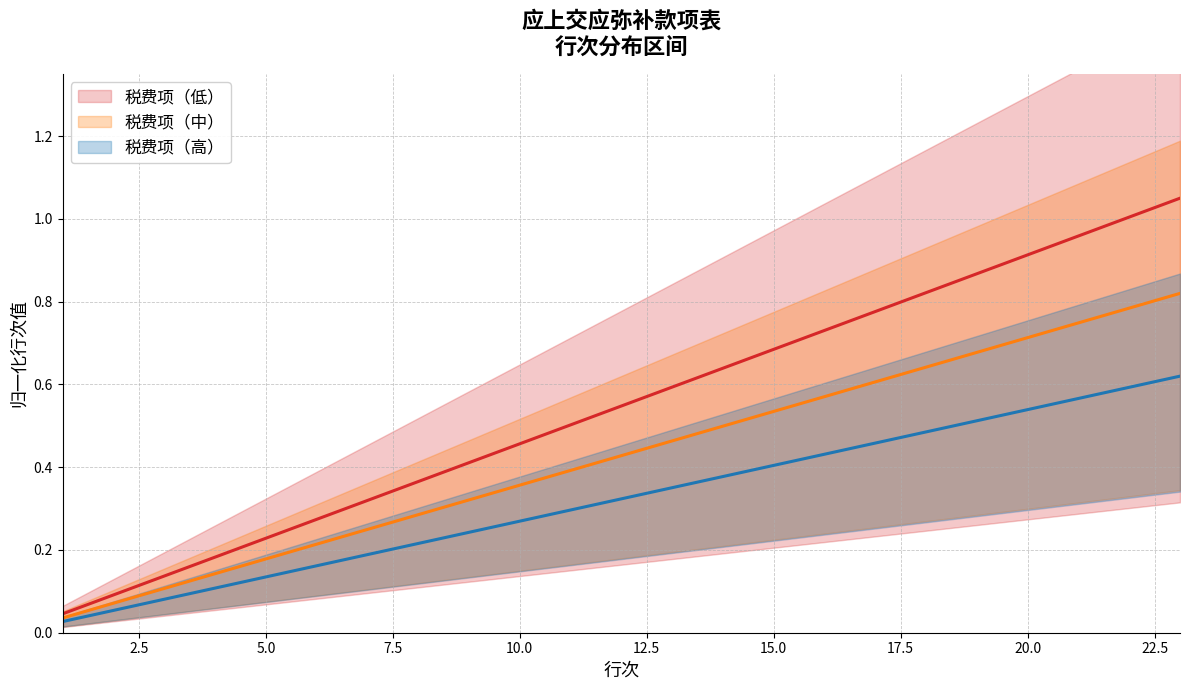

Is it true that 税费项（高） equals 0.9 at 20.0?

True